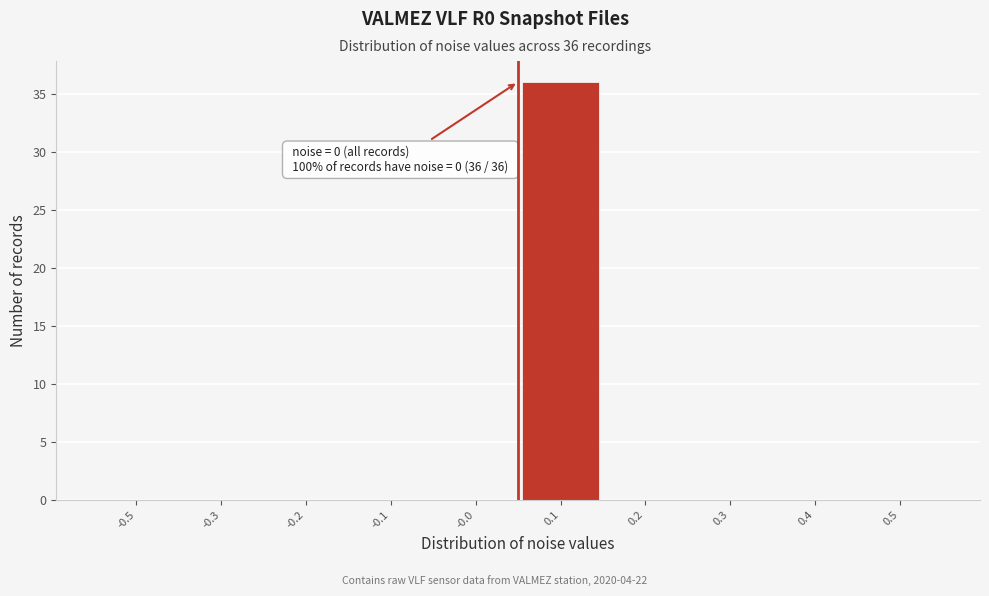

Reading left to right, transcribe all the data shown in this chart.

-0.5=0	-0.3=0	-0.2=0	-0.1=0	-0.0=0	0.1=36	0.2=0	0.3=0	0.4=0	0.5=0